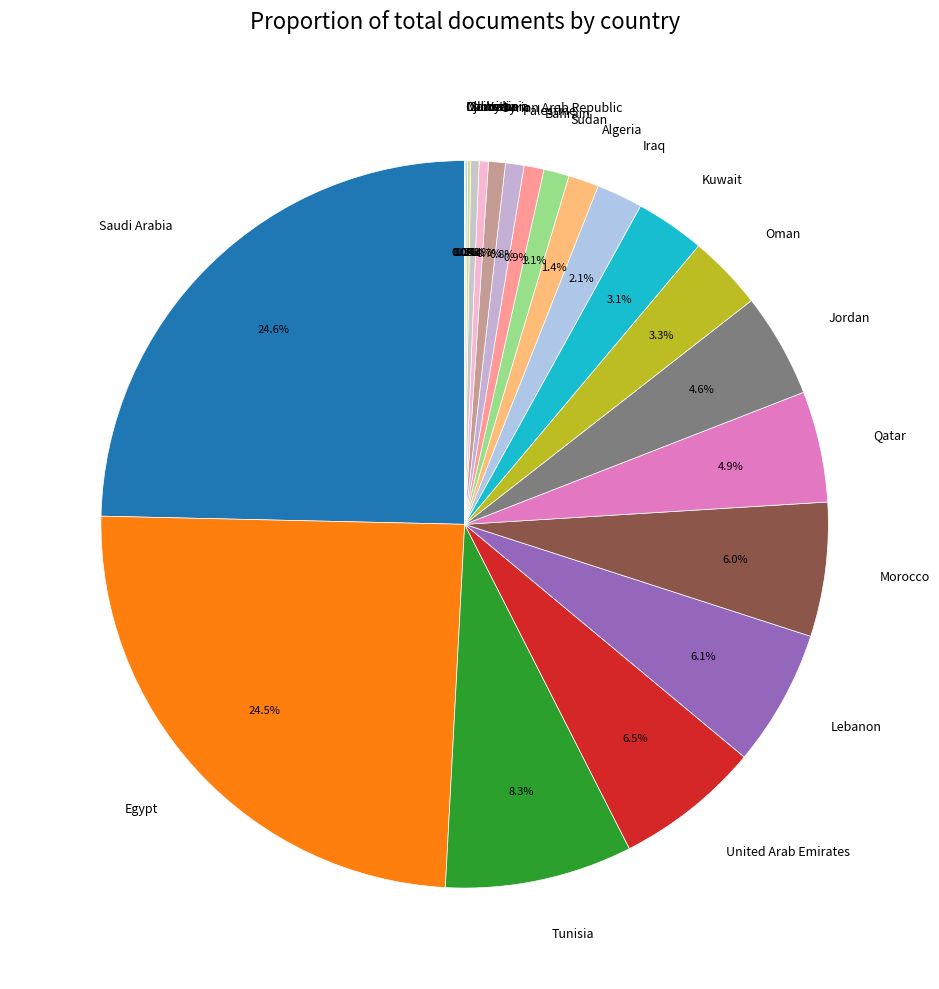

Does any single category account for the majority?

No